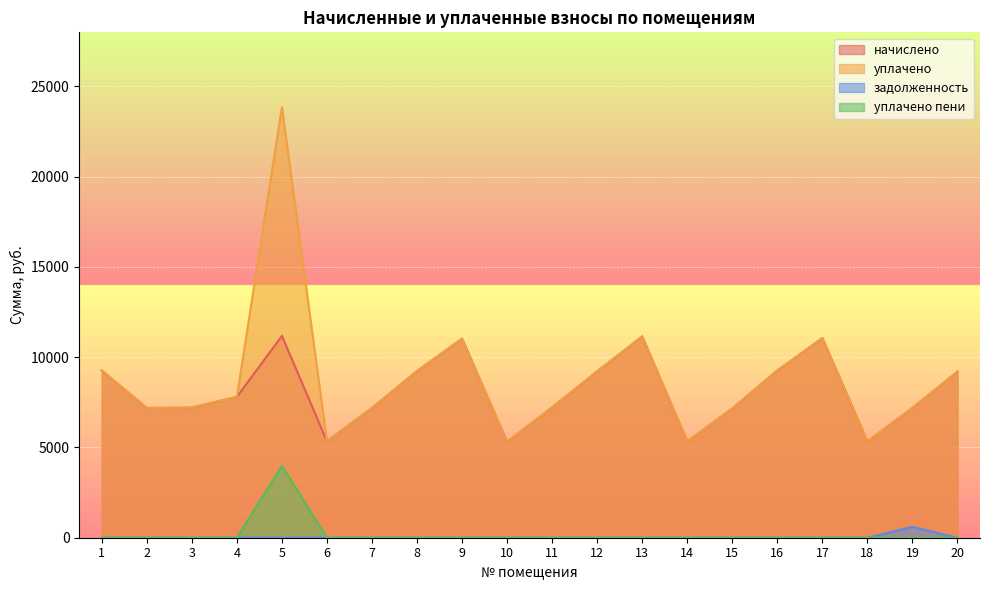

True or false: уплачено and начислено intersect in this chart.

False